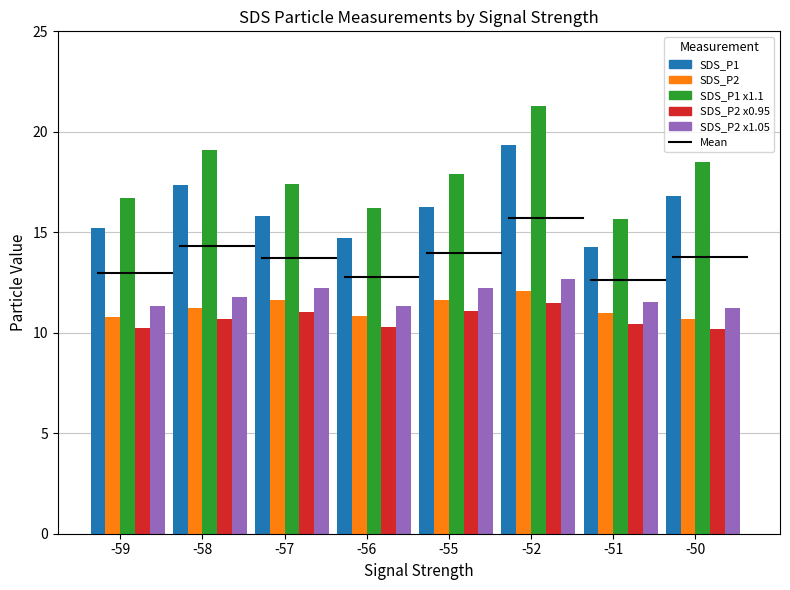

Is the value of SDS_P2 x0.95 at -55 greater than the value of SDS_P1 at -59?

No